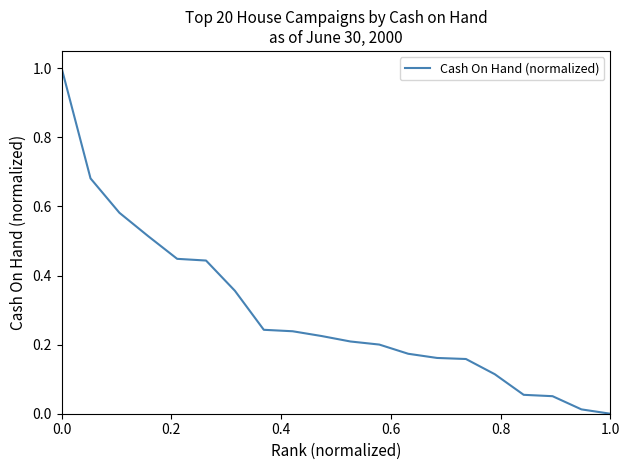

How many lines are shown in the chart?

1